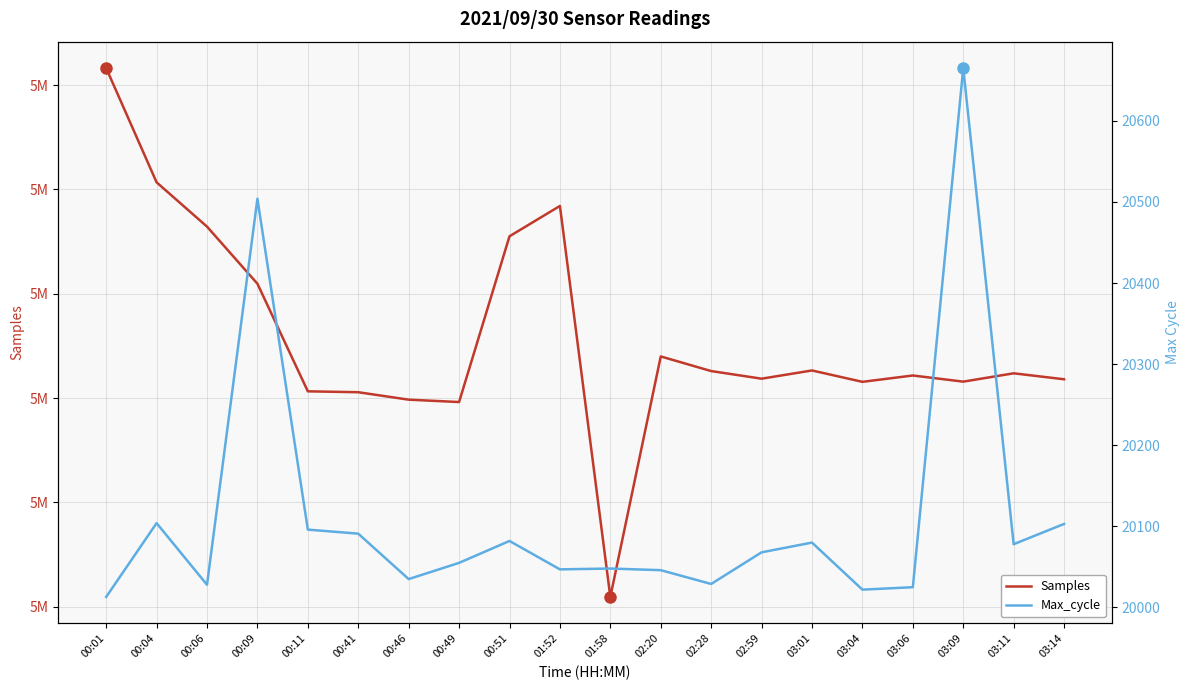

Reading left to right, extract all data points from this chart.

Samples: 00:01=5081642	00:04=5070687	00:06=5066438	00:09=5060961	00:11=5050640	00:41=5050554	00:46=5049840	00:49=5049613	00:51=5065512	01:52=5068419	01:58=5030919	02:20=5053986	02:28=5052584	02:59=5051852	03:01=5052641	03:04=5051550	03:06=5052159	03:09=5051569	03:11=5052368	03:14=5051797
Max_cycle: 00:01=20013	00:04=20104	00:06=20028	00:09=20504	00:11=20096	00:41=20091	00:46=20035	00:49=20055	00:51=20082	01:52=20047	01:58=20048	02:20=20046	02:28=20029	02:59=20068	03:01=20080	03:04=20022	03:06=20025	03:09=20665	03:11=20078	03:14=20103